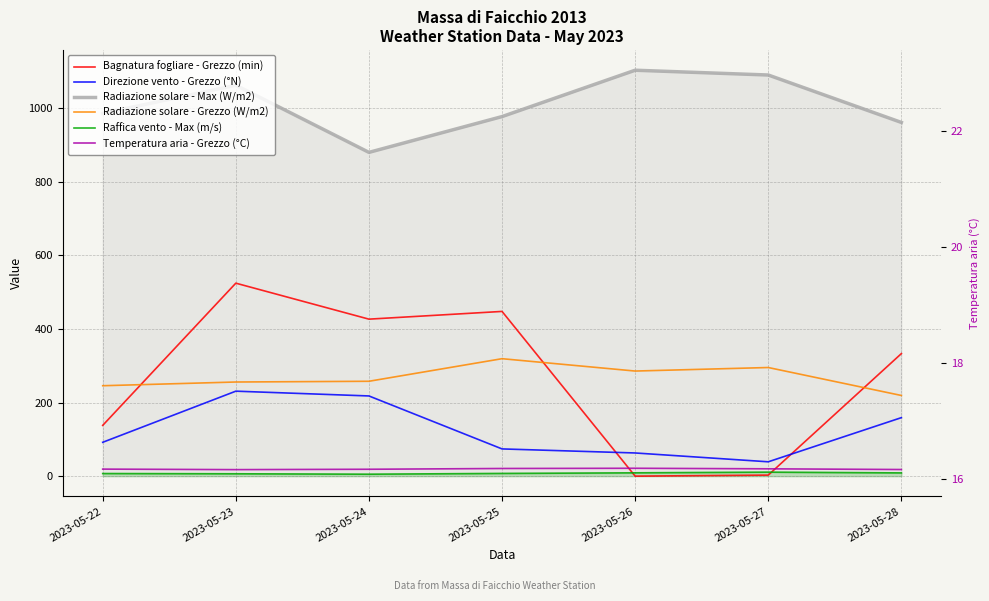

What is the spread (max minus min) of values at 2023-05-24?

874.9